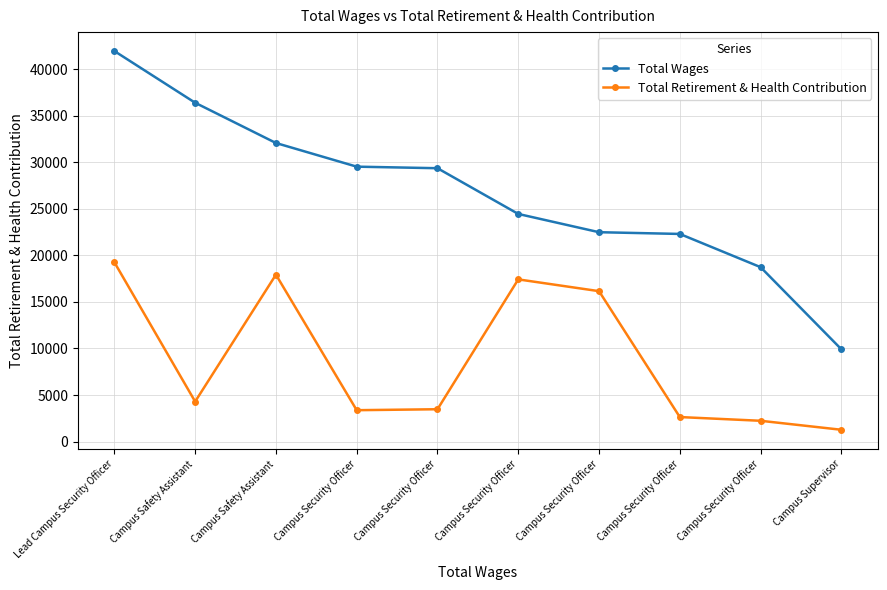

How many values in the Total Wages series are below 29363?

5